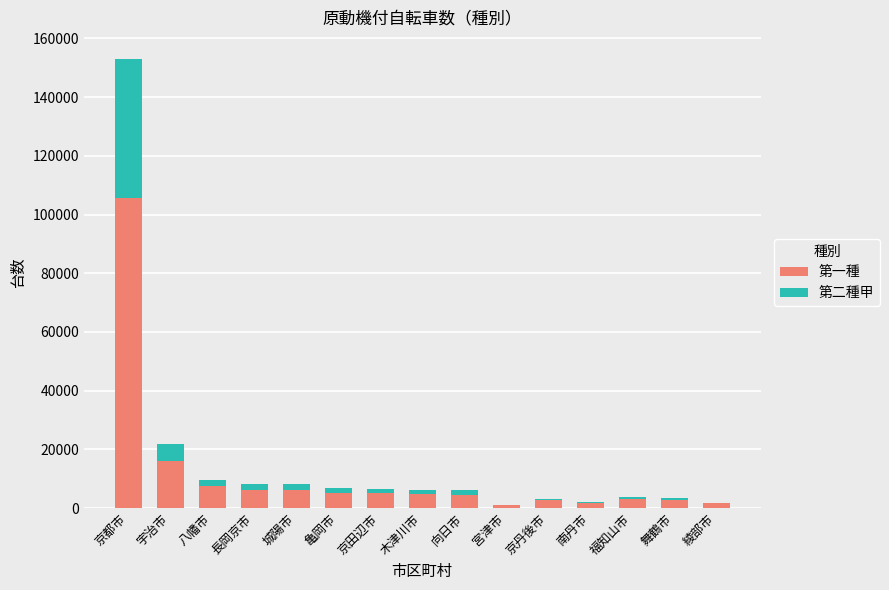

At which category is the sum across all series the highest?

京都市